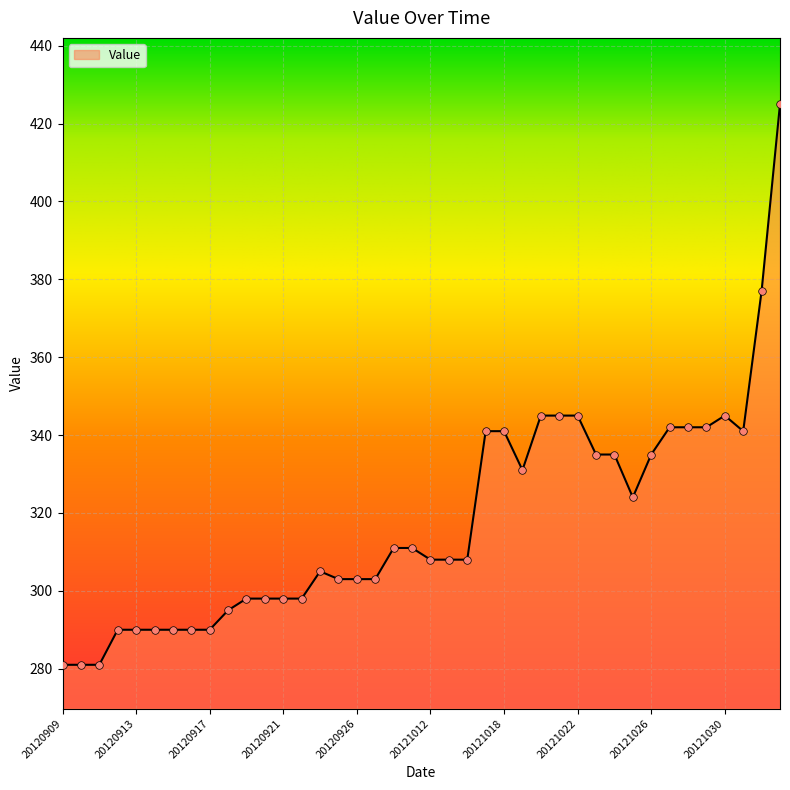

What is the minimum value shown in the chart?

281